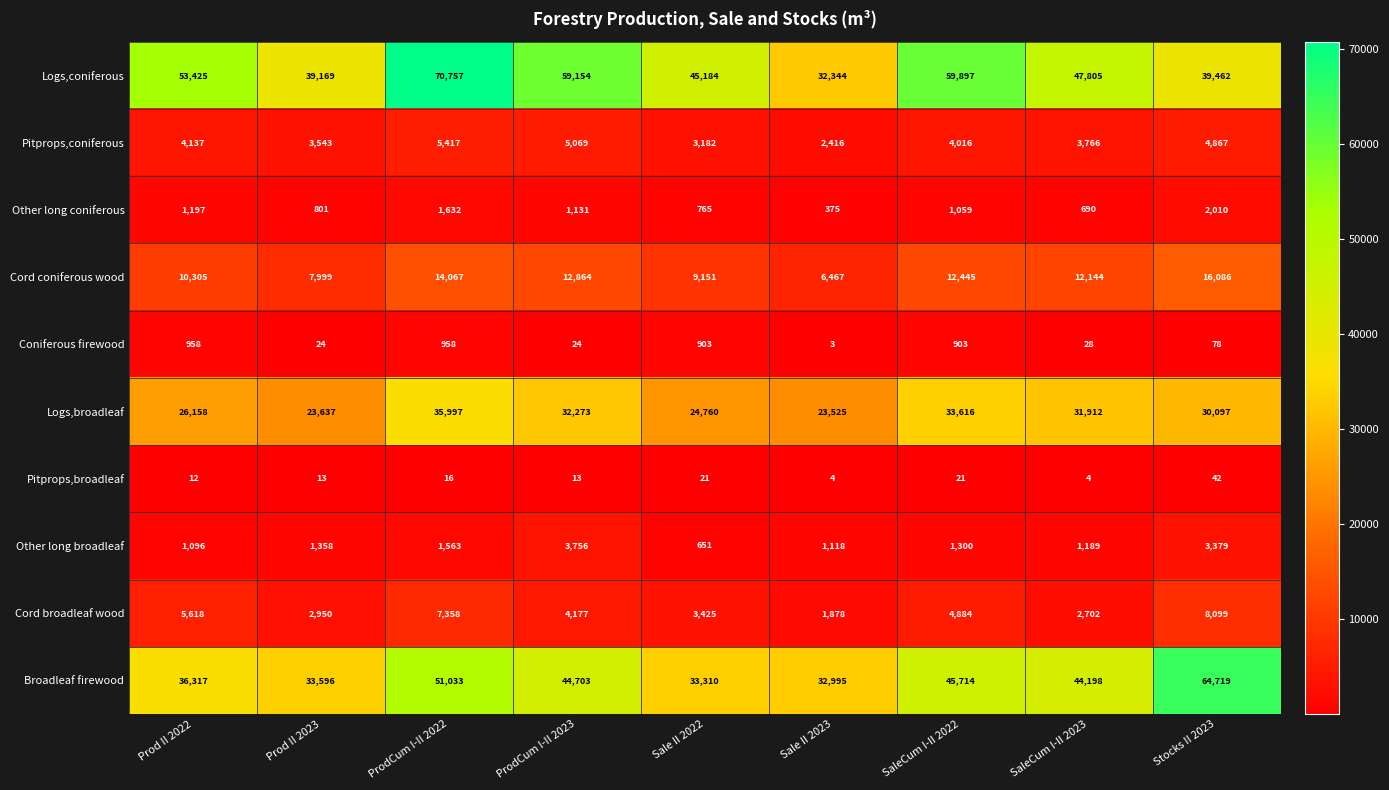

Count the number of categories in the chart.

9